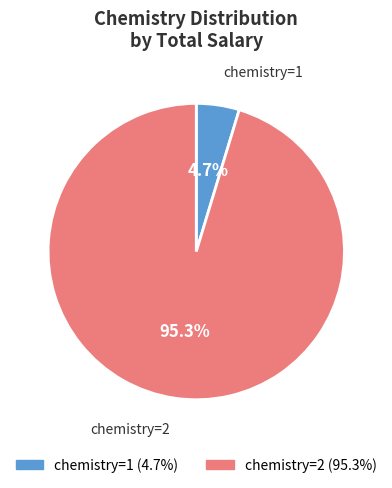

Does any single category account for the majority?

Yes